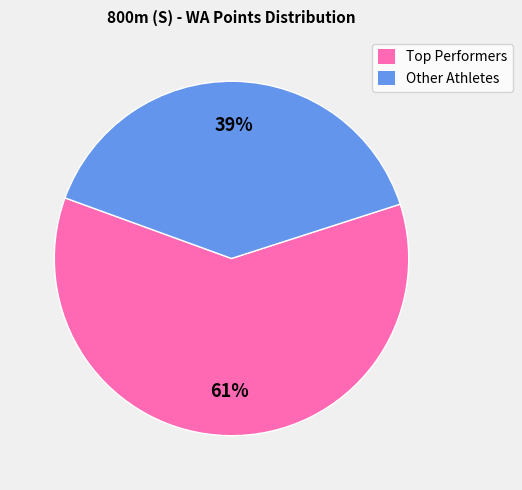

Rank the categories by value from highest to lowest.

Top Performers, Other Athletes